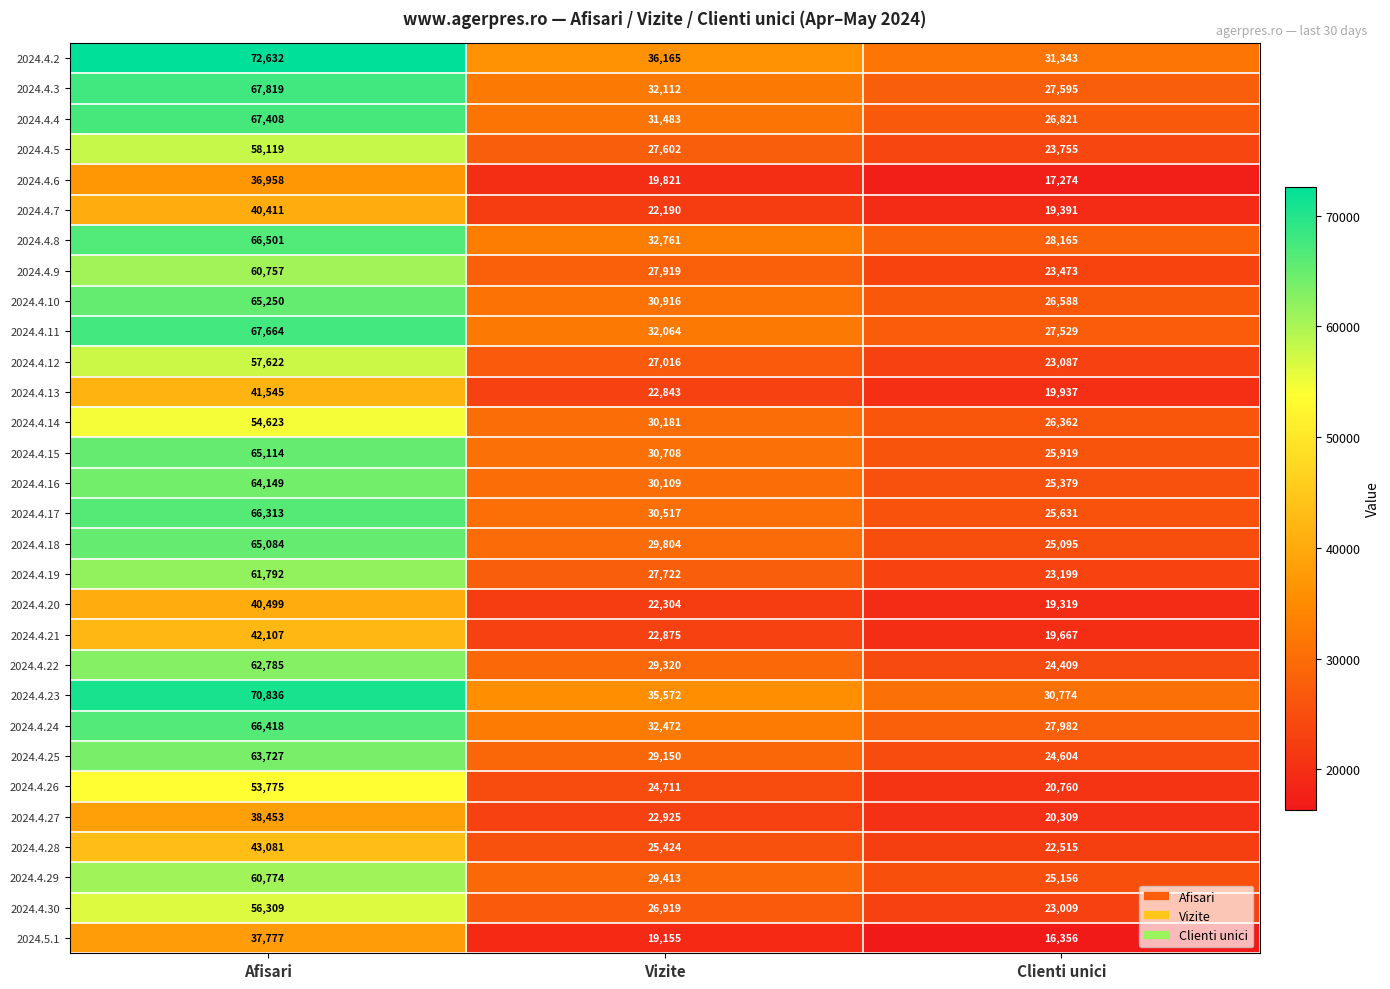

What is the sum of the 2024.4.10 values at Vizite and Clienti unici?

57504